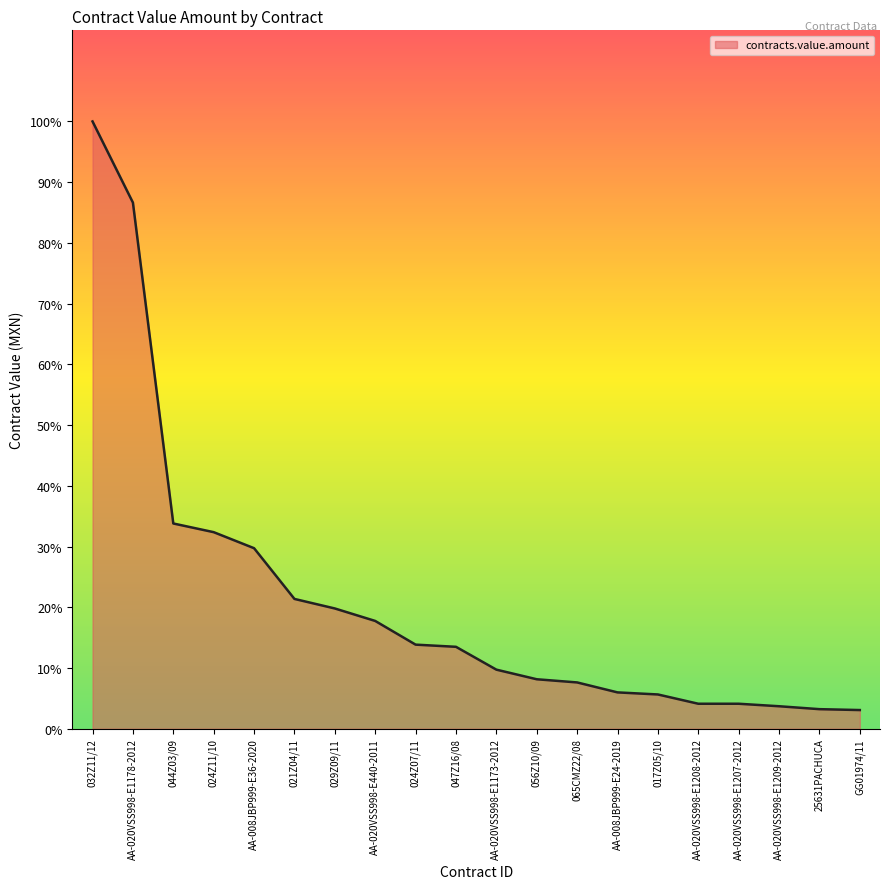

Does the chart display data point markers on the line(s)?

No